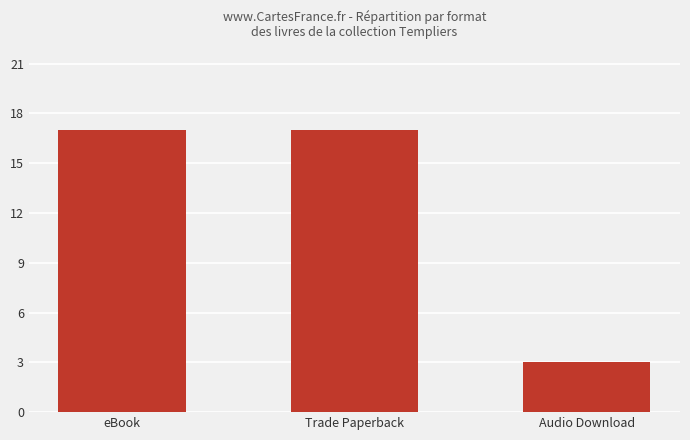

Is it true that the value at Trade Paperback is 9?

False